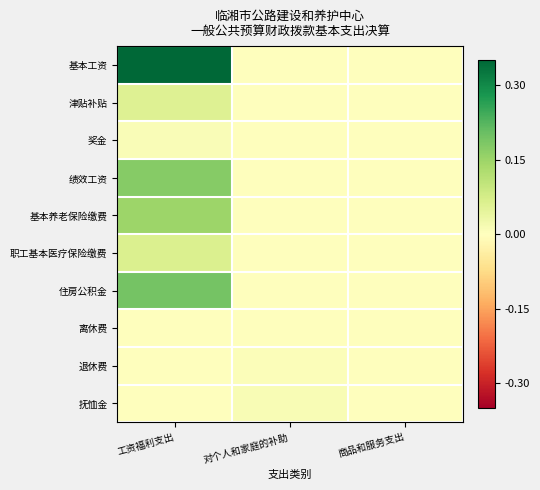

How many categories are shown in the chart?

3